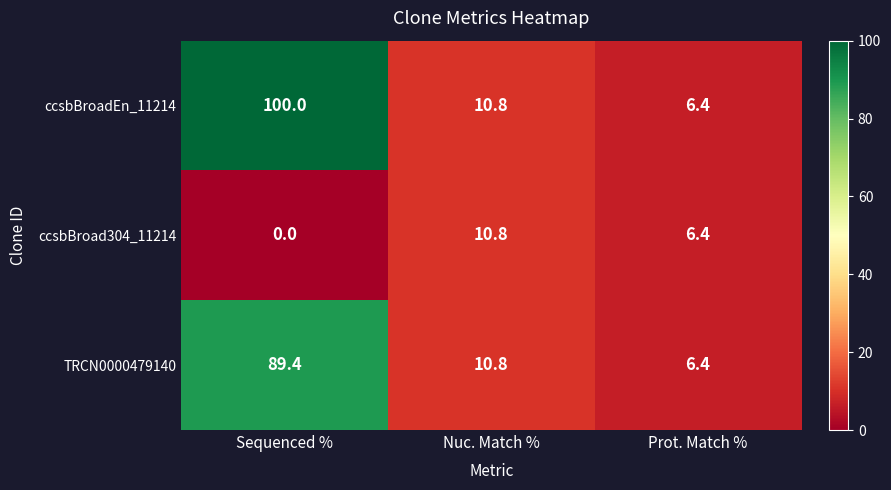

Which series has the largest range (max minus min)?

ccsbBroadEn_11214